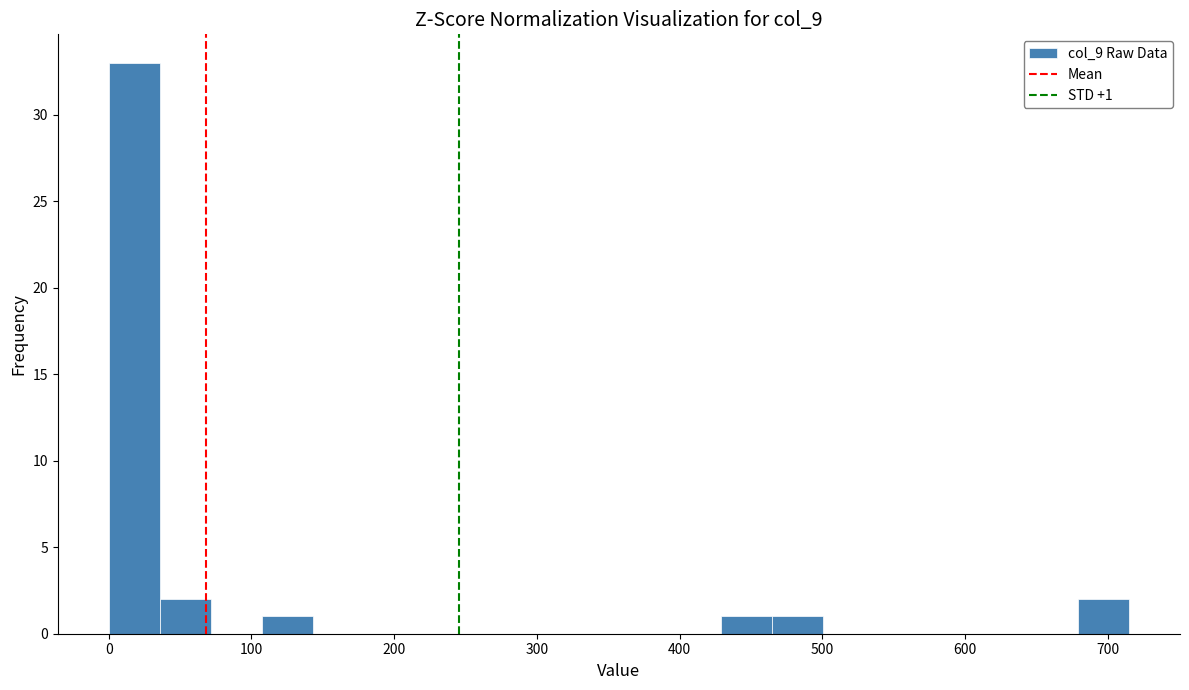

Around what value on the x-axis is the tallest bar? Give the approximate position of its centre, as read against the axis.

20